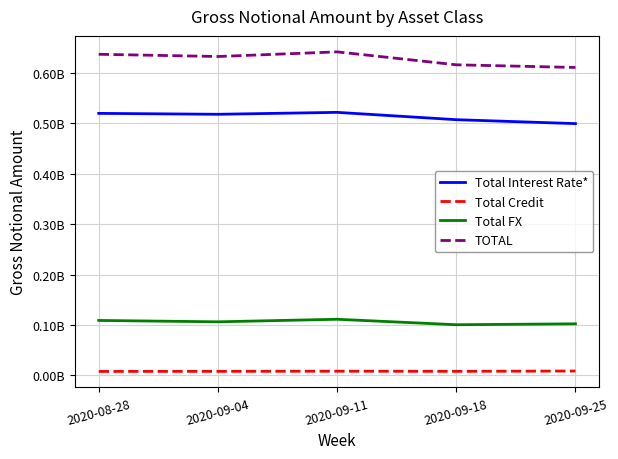

Which series has the widest spread of values?

TOTAL